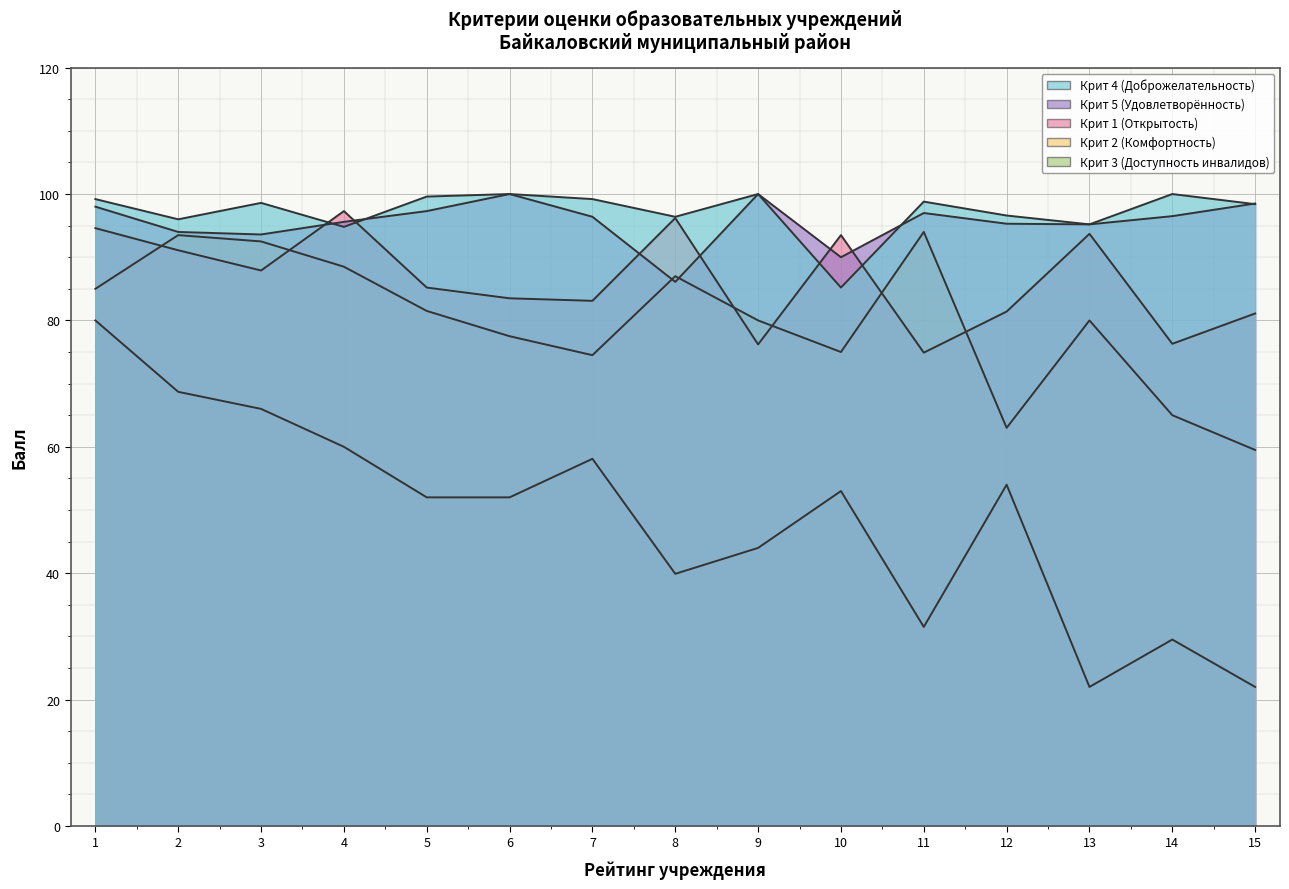

Is it true that Крит 4 (Доброжелательность) equals 172.4 at 14?

False